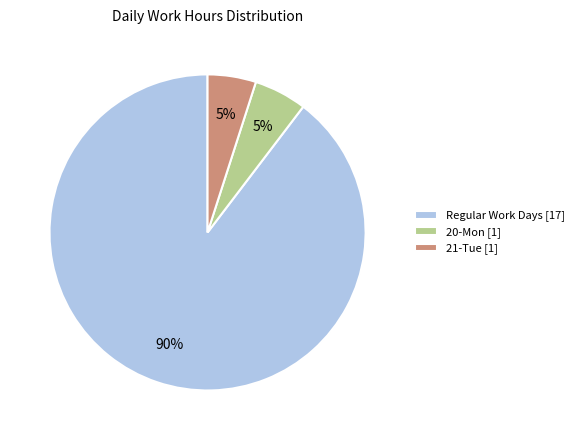

What is the largest slice in the pie chart?

Regular Work Days [17]